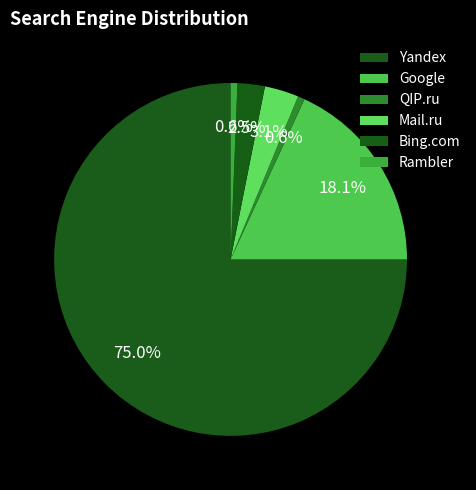

How many segments does this pie chart have?

6